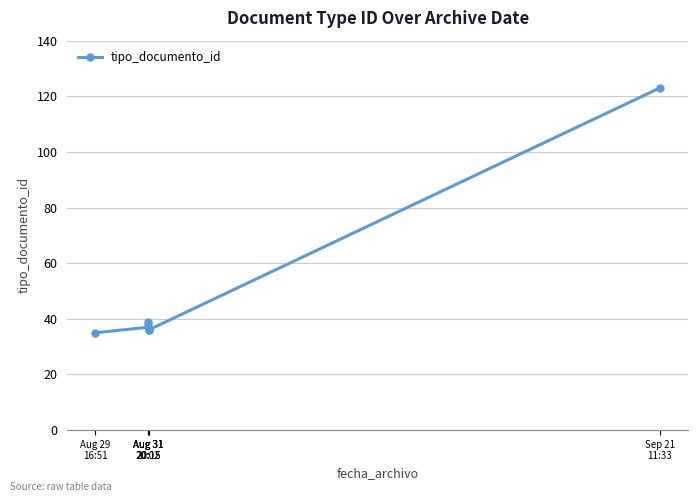

What is the smallest value displayed?

35